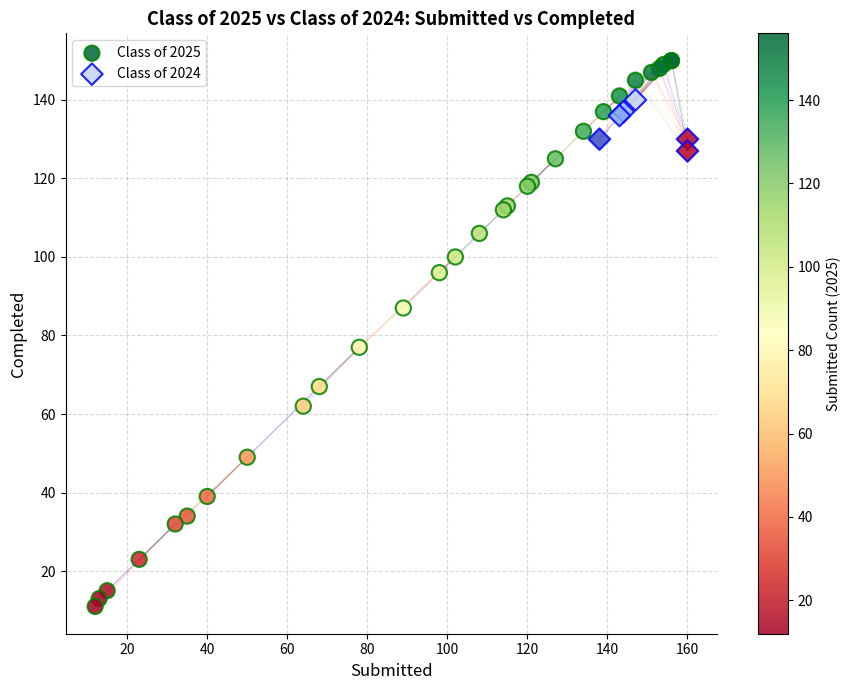

What are all the series names shown in the legend?

Class of 2025, Class of 2024